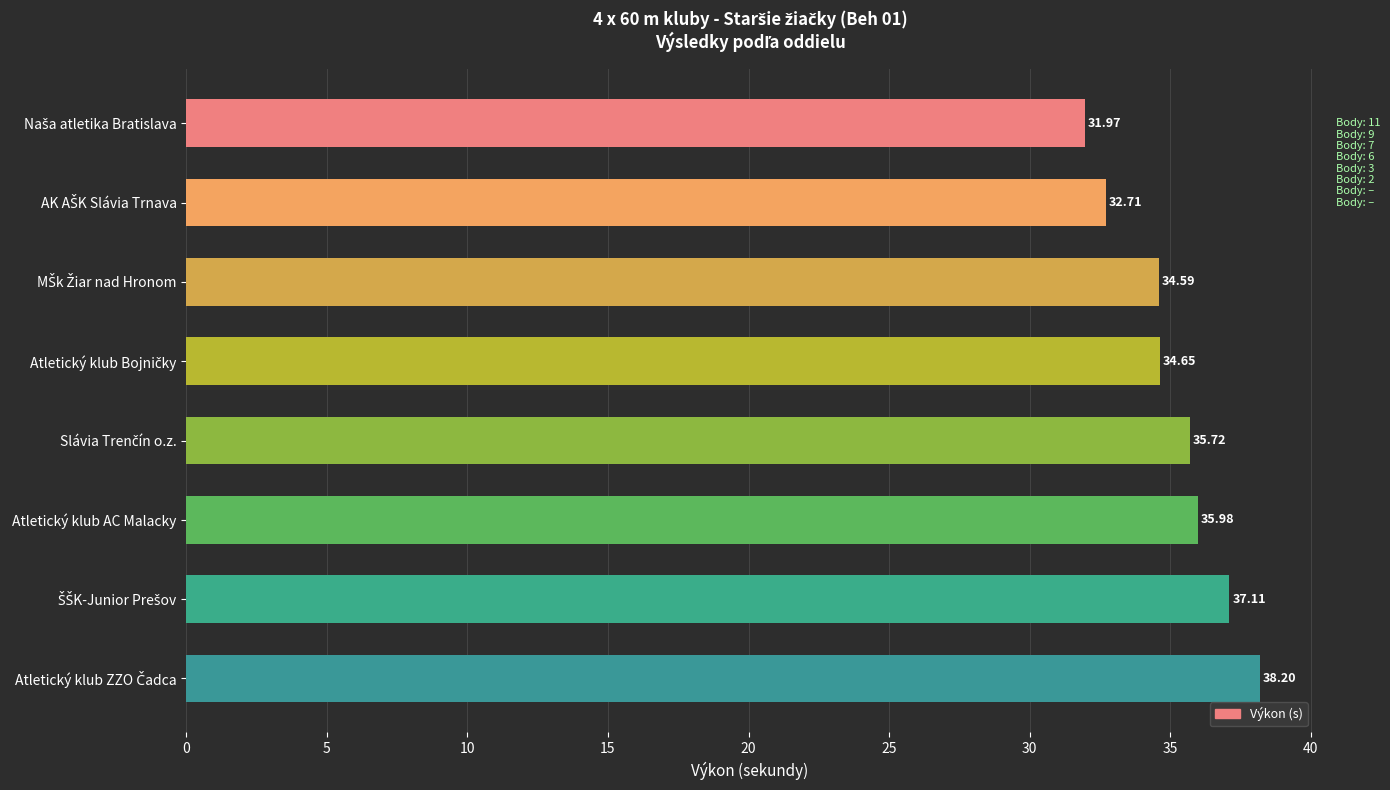

What is the label of the 6th bar from the top?

Atletický klub AC Malacky